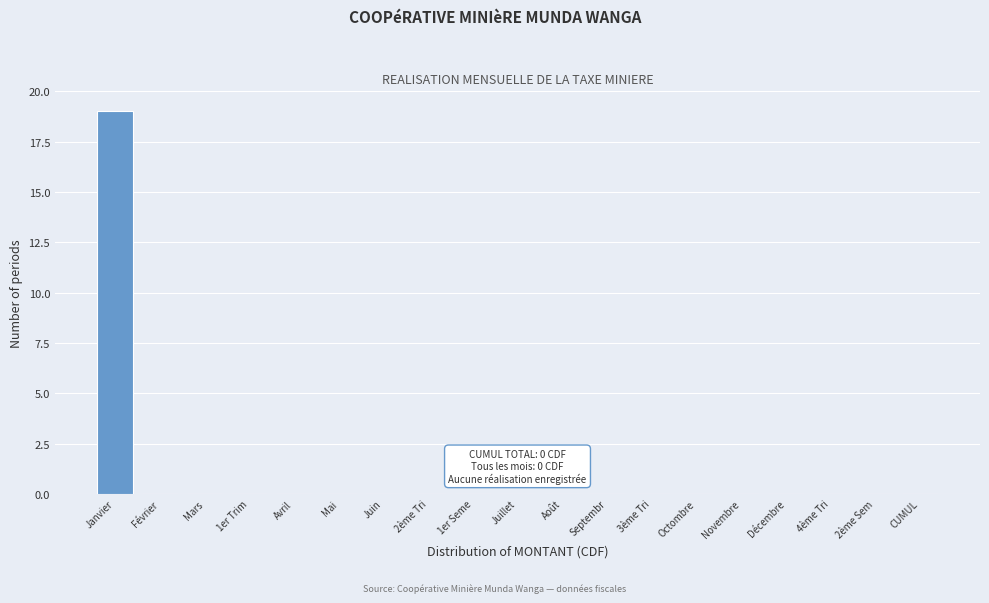

Reading left to right, list all the values displayed in this chart.

Janvier=19	Février=0	Mars=0	1er Trim=0	Avril=0	Mai=0	Juin=0	2ème Tri=0	1er Seme=0	Juillet=0	Août=0	Septembr=0	3ème Tri=0	Octombre=0	Novembre=0	Décembre=0	4ème Tri=0	2ème Sem=0	CUMUL=0